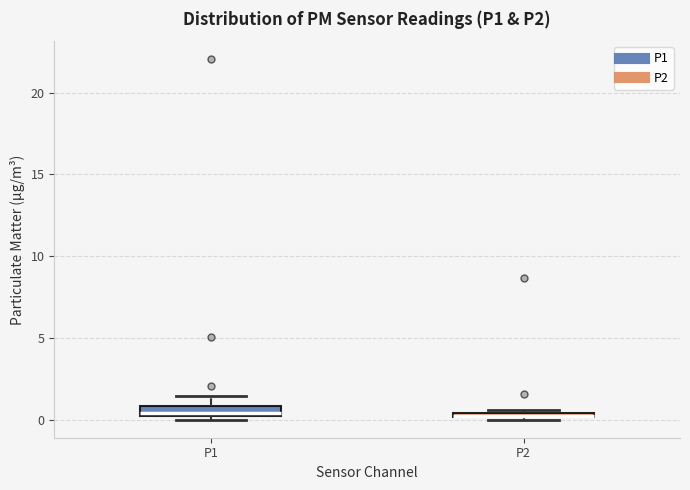

Where is the lower edge of the box for P2 on the y-axis? The values are not printed on the chart, so give them approximately, as read against the axis.

0.0